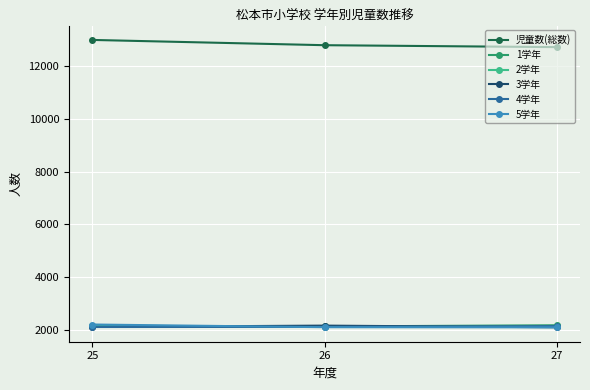

What is the total value across all series at 25?

23696